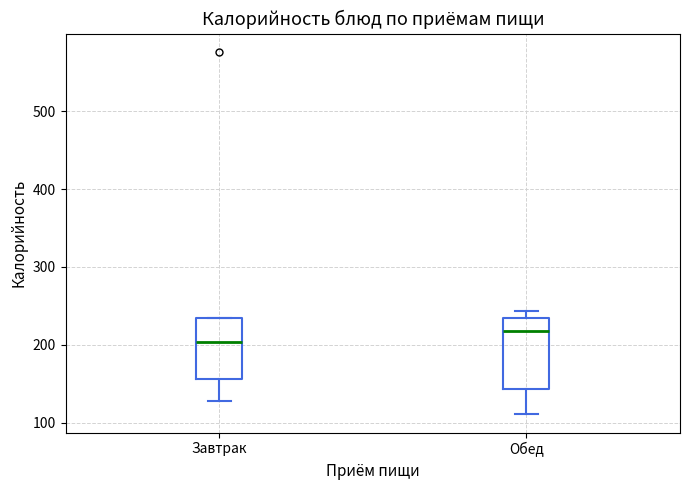

Reading left to right, transcribe this box plot: for each box, give where its median line is, the range the box spans, and where its two whiskers end, as read against the y-axis. The values are not printed on the chart, so give them approximately, as read against the axis.

Завтрак: median 200, box 160 to 240, whiskers 130 to 240
Обед: median 220, box 140 to 240, whiskers 110 to 240 (just above the box's upper edge)